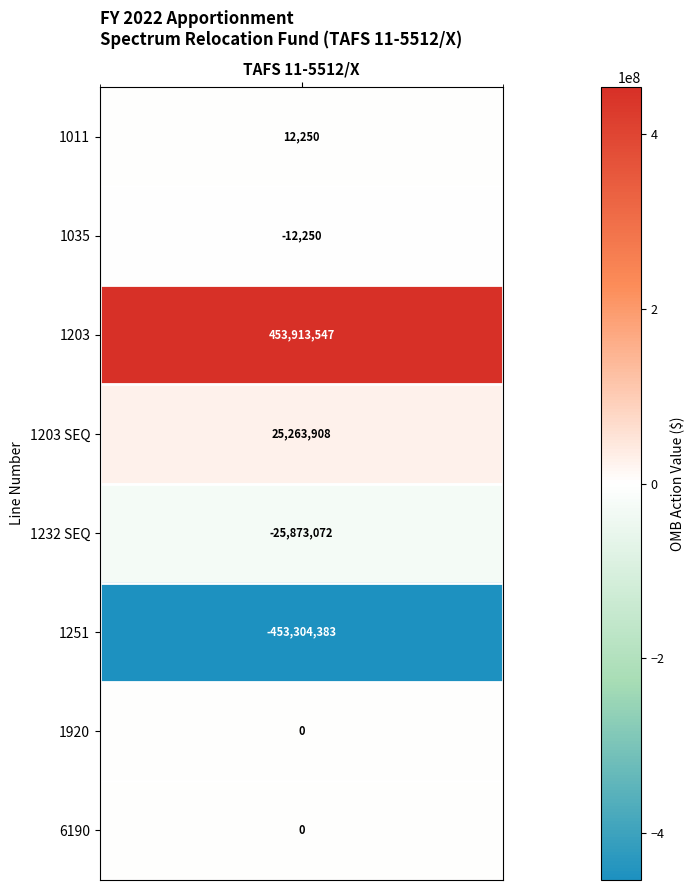

Which series has the largest range (max minus min)?

1203